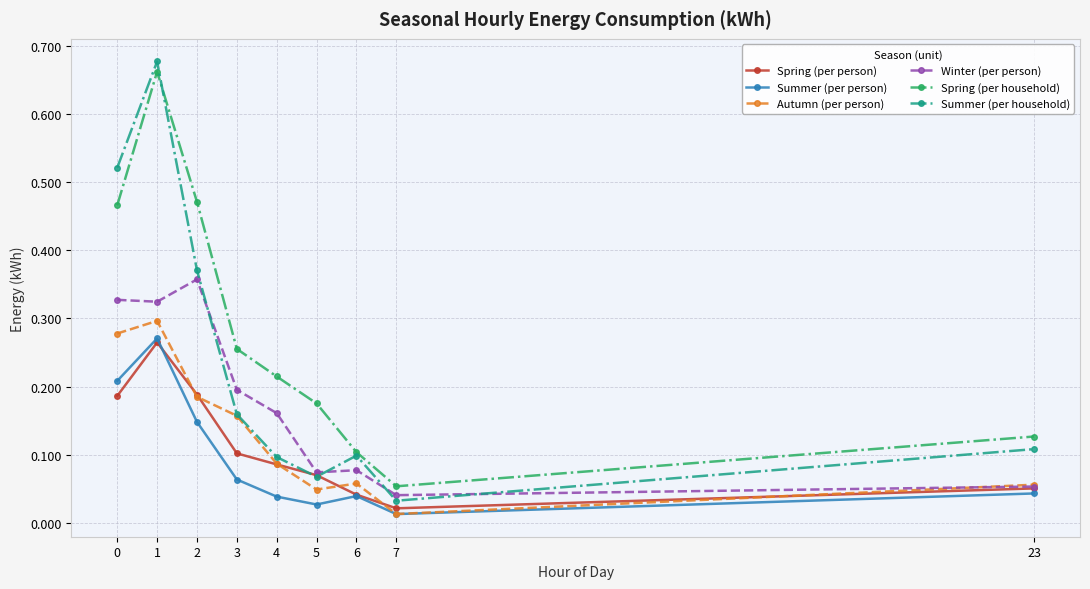

Which series has the largest range (max minus min)?

Summer (per household)